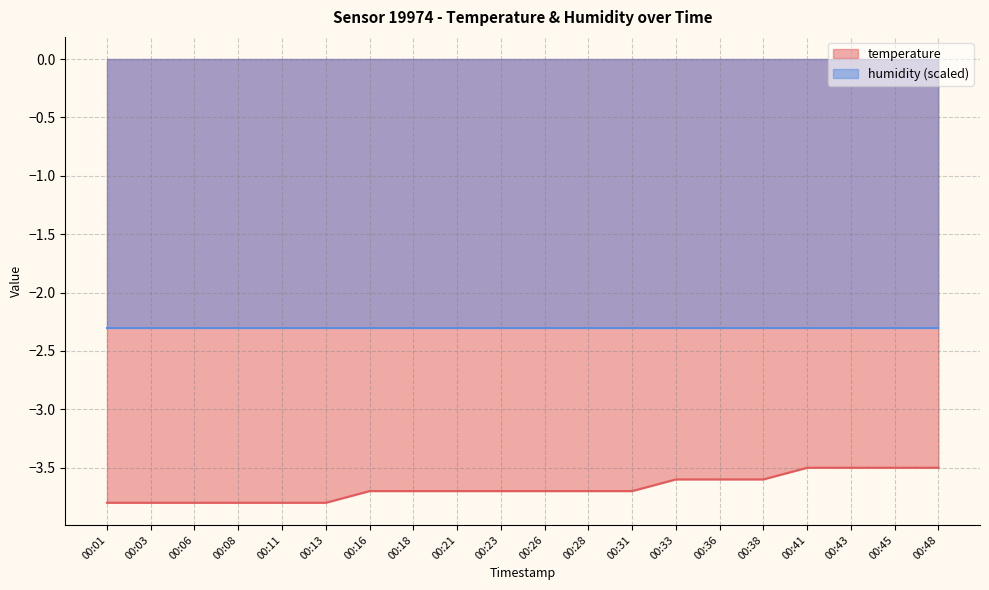

What is the highest value of the temperature series?

-3.5